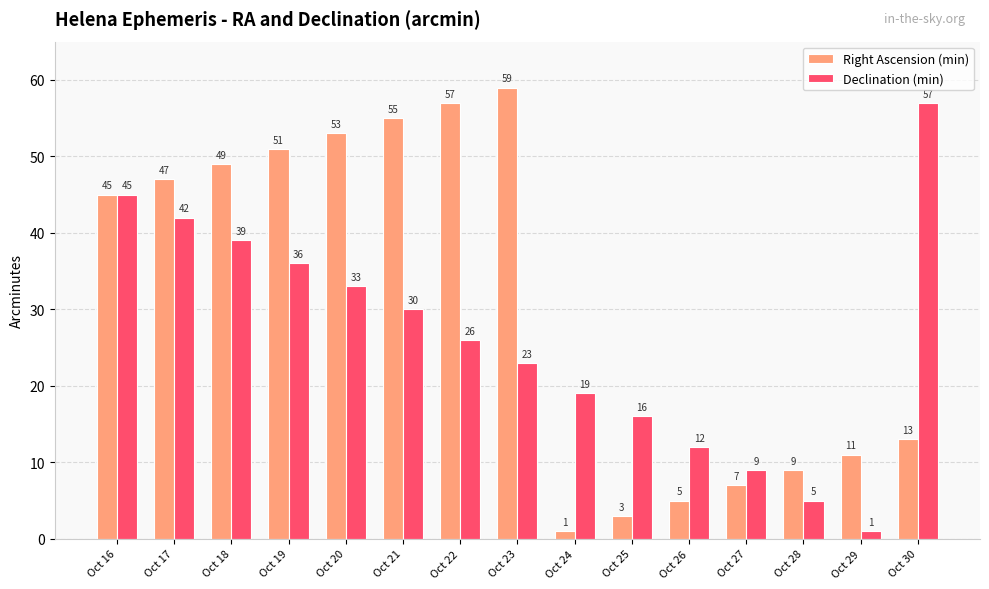

List the series in order of their peak value, lowest first.

Declination (min), Right Ascension (min)